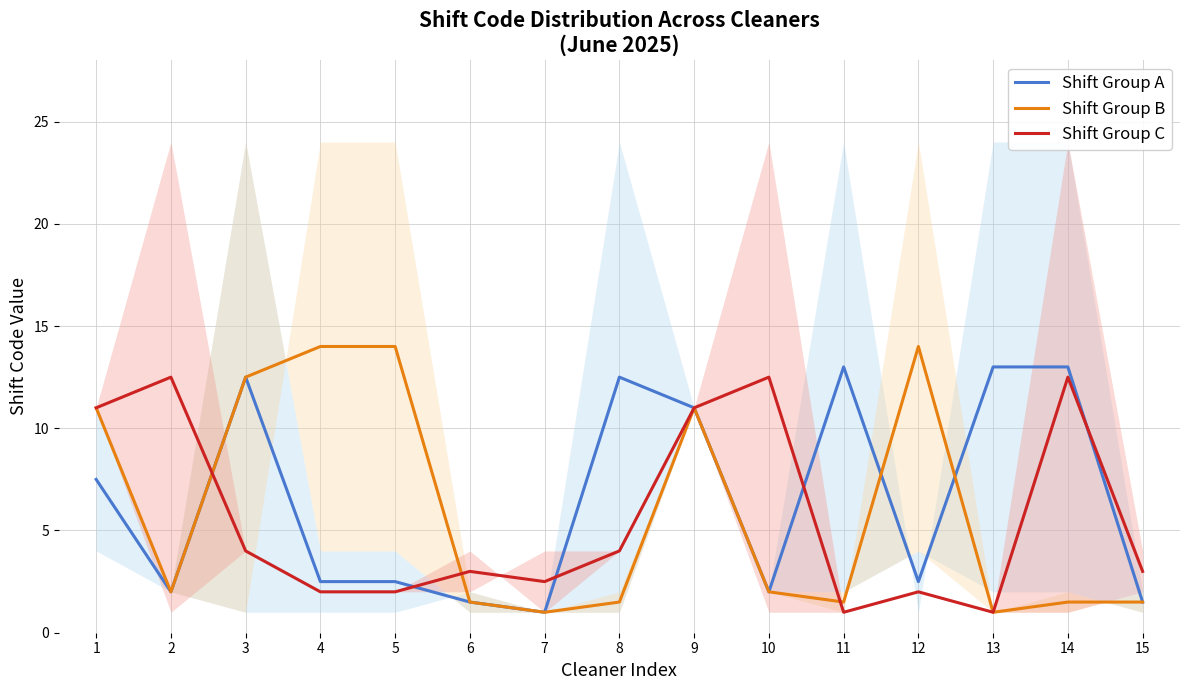

At how many categories does at least one series exceed 6?

12